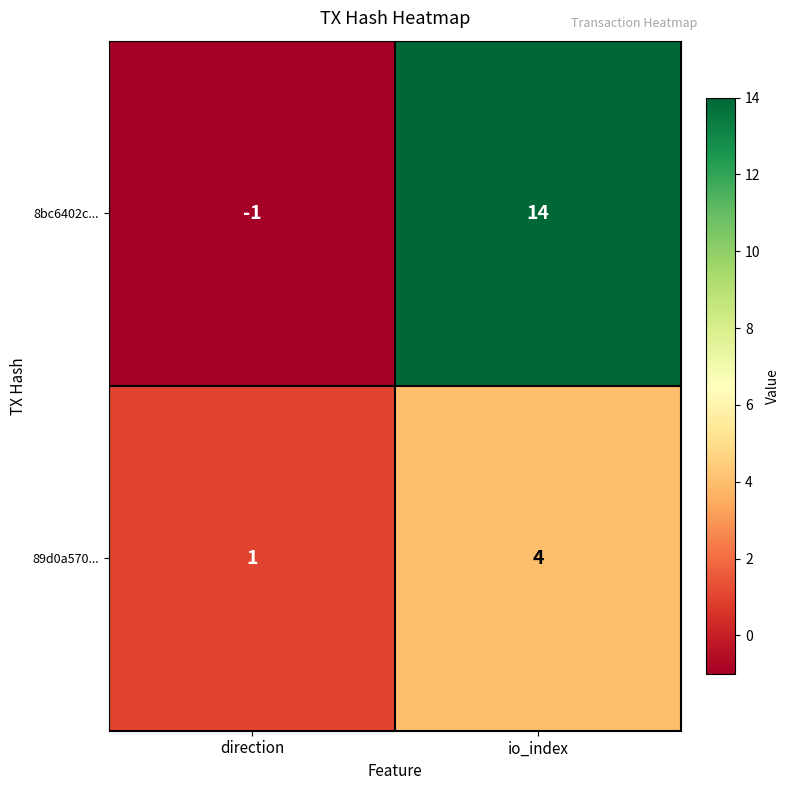

What is the difference between the maximum and minimum values in the 8bc6402c... series?

15